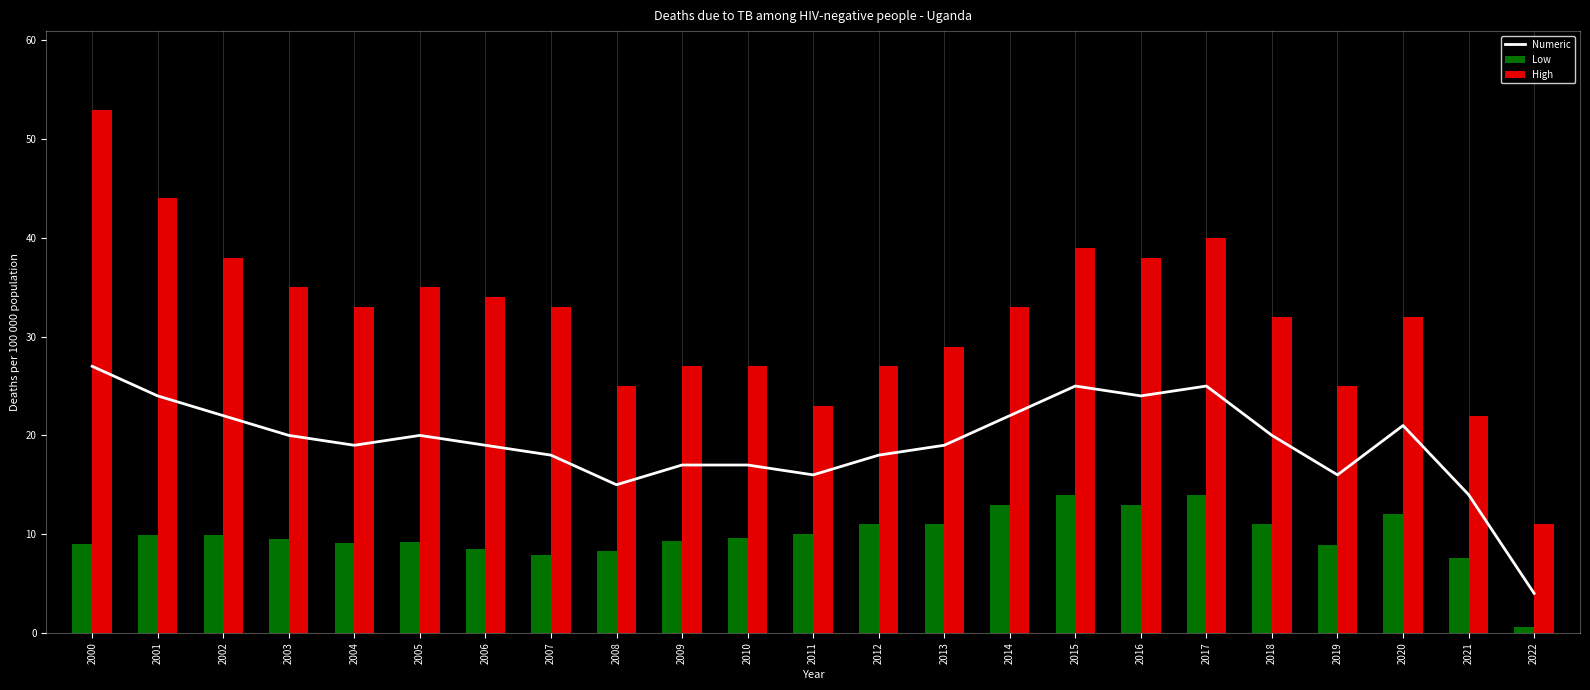

What is the difference between the highest and lowest values at 2017?

26.0